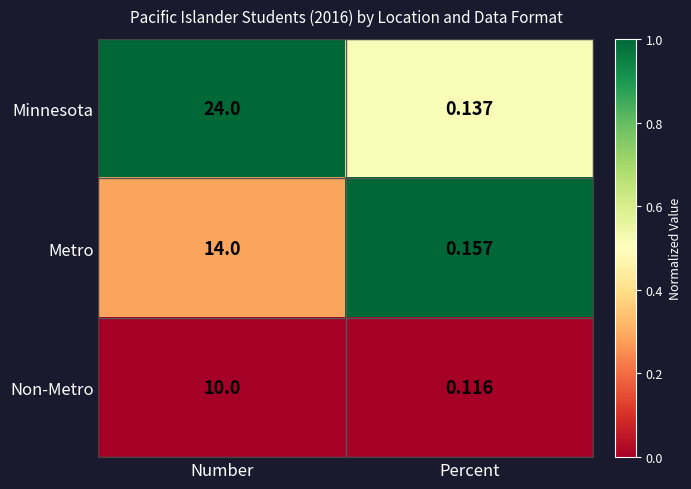

Which category has the lowest value in the Minnesota series?

Percent